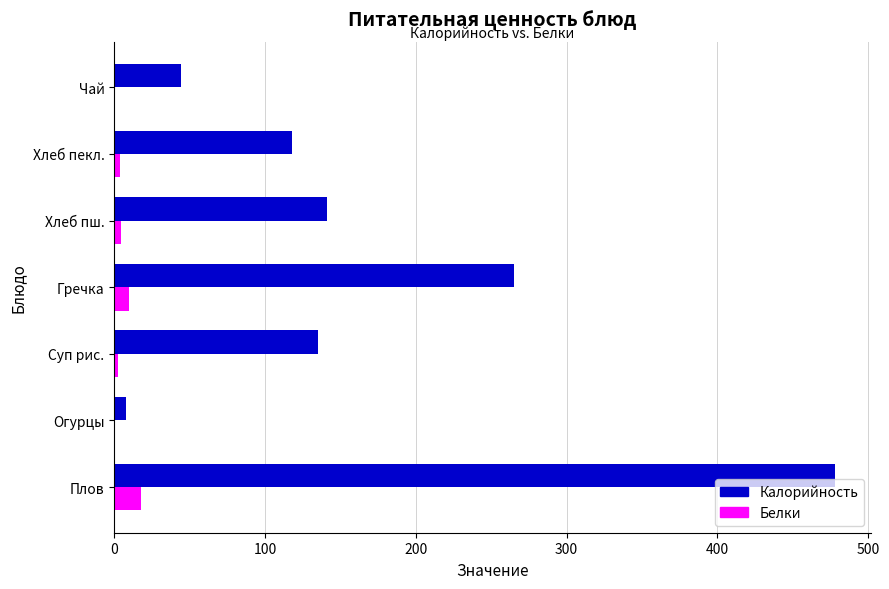

What is the maximum value shown in the chart?

477.7